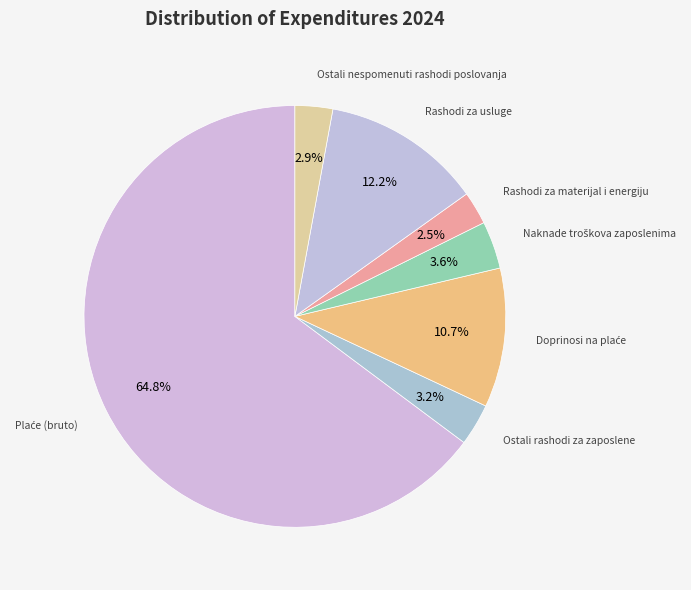

How many slices are in this pie chart?

7